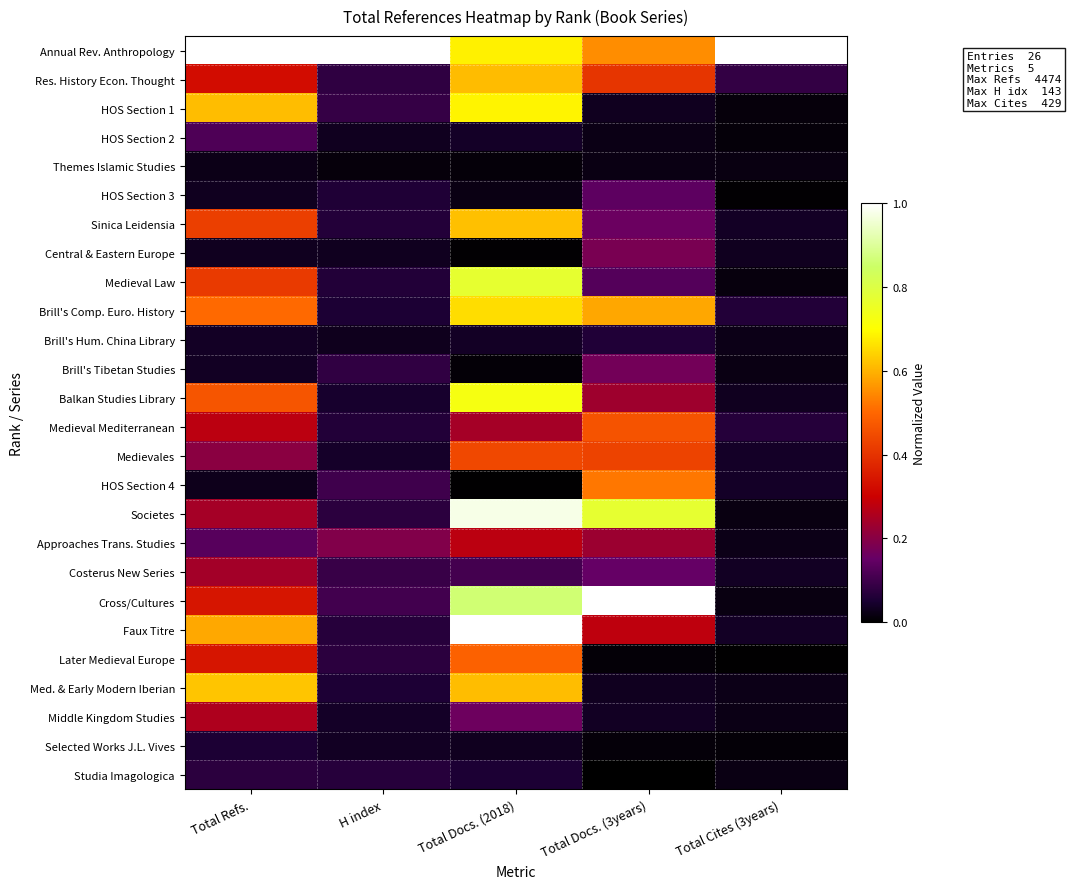

What is the spread (max minus min) of values at H index?

1.0